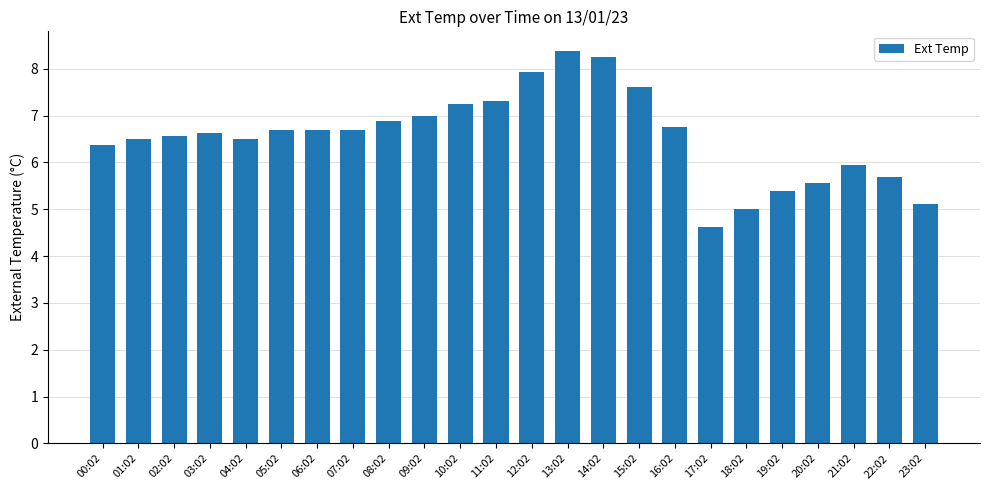

What is the value of the 20th bar from the left?

5.4